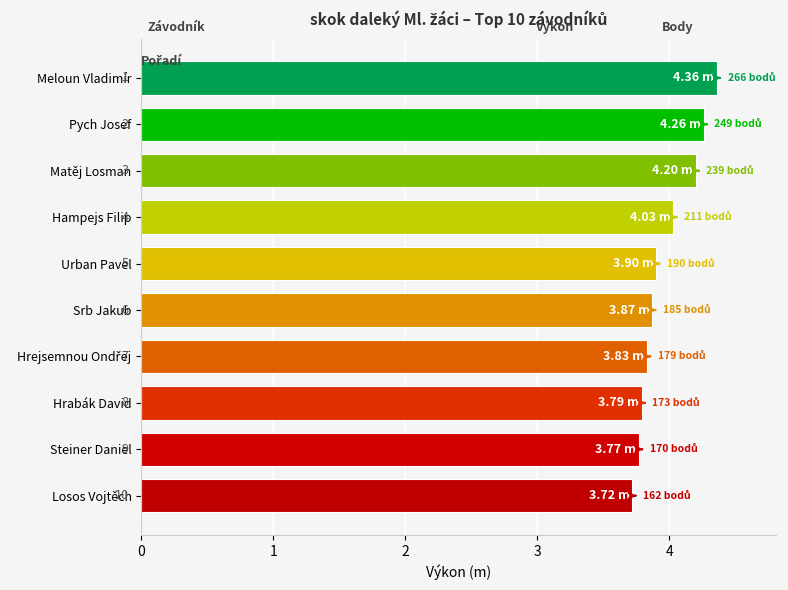

What is the change in value from Matěj Losman to Srb Jakub?

-0.3